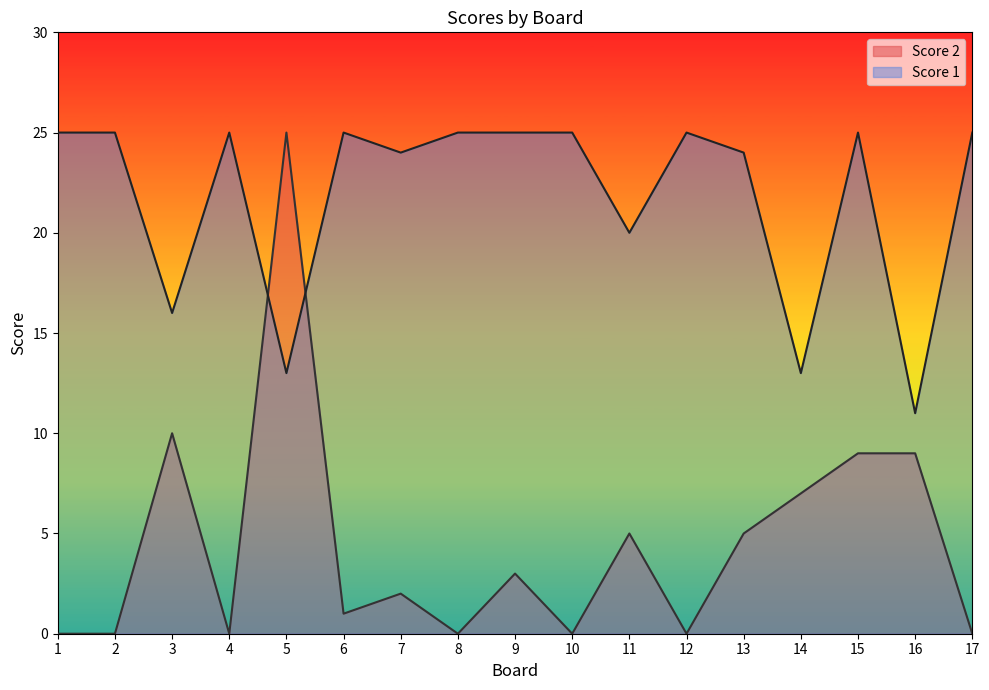

Reading left to right, what are all the values shown in this chart?

Score 2: 1=0	2=0	3=10	4=0	5=25	6=1	7=2	8=0	9=3	10=0	11=5	12=0	13=5	14=7	15=9	16=9	17=0
Score 1: 1=25	2=25	3=16	4=25	5=13	6=25	7=24	8=25	9=25	10=25	11=20	12=25	13=24	14=13	15=25	16=11	17=25